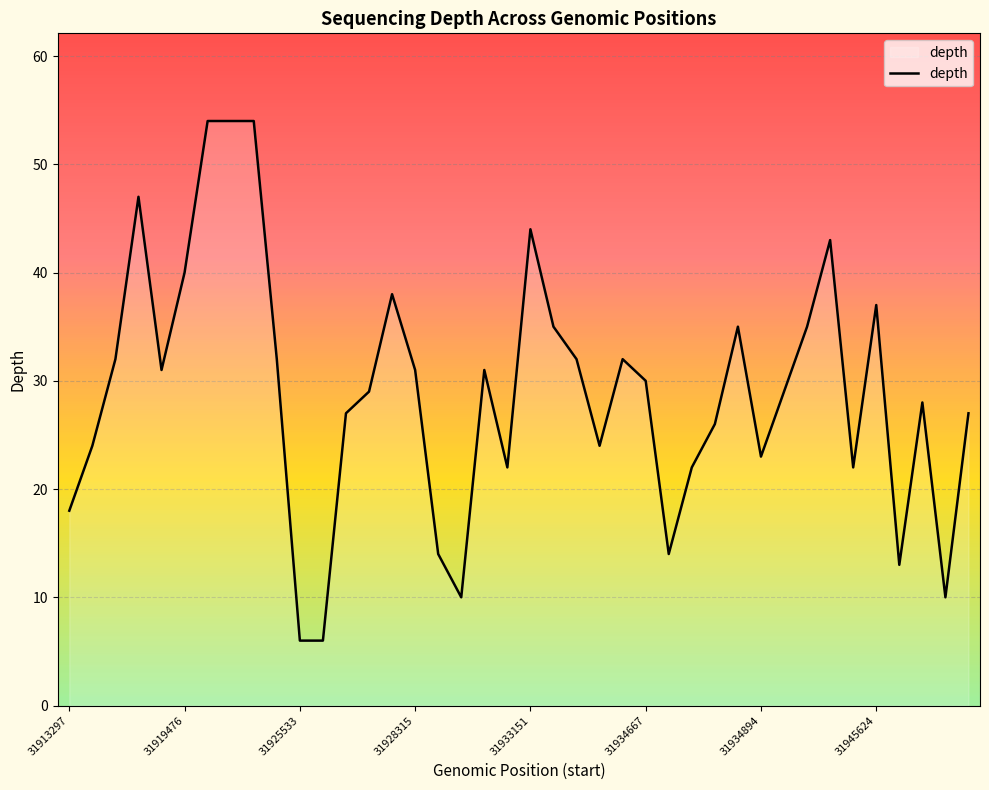

What is the smallest value displayed?

6